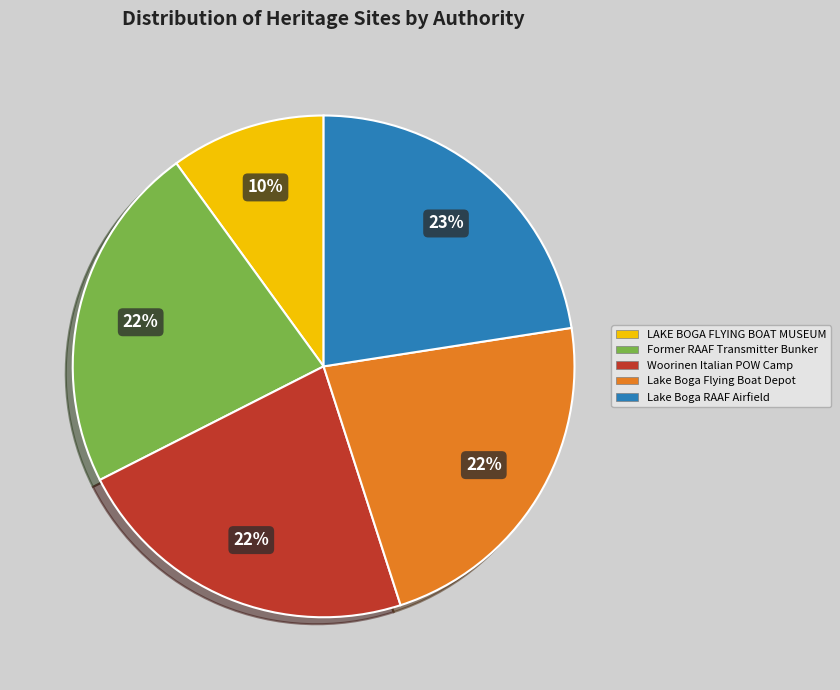

Combined, do Woorinen Italian POW Camp and Lake Boga Flying Boat Depot account for over 50%?

No